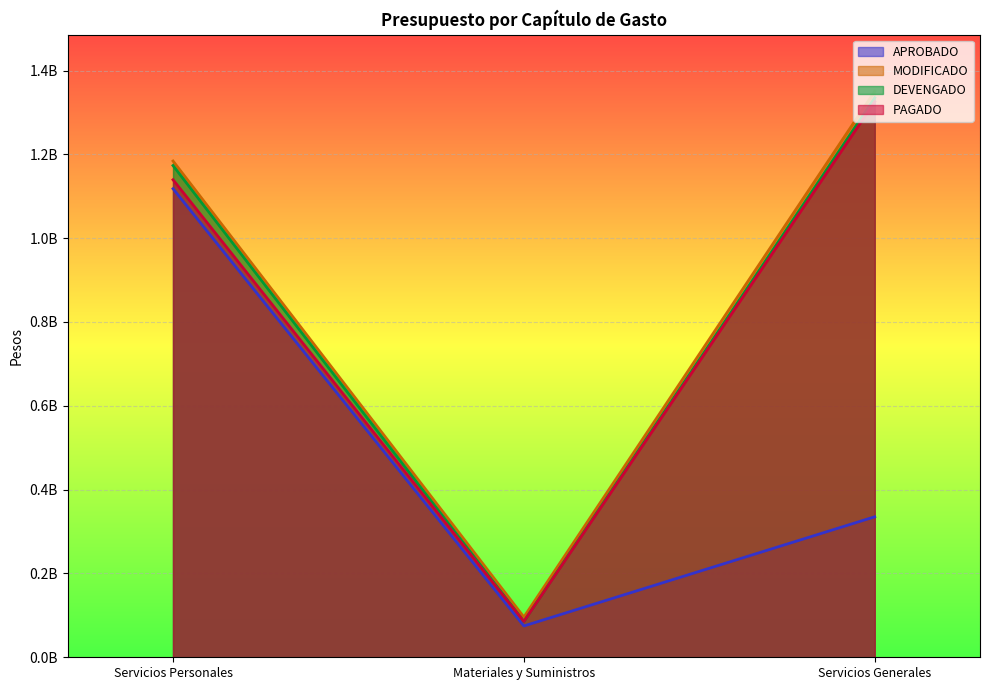

Which series has the widest spread of values?

MODIFICADO